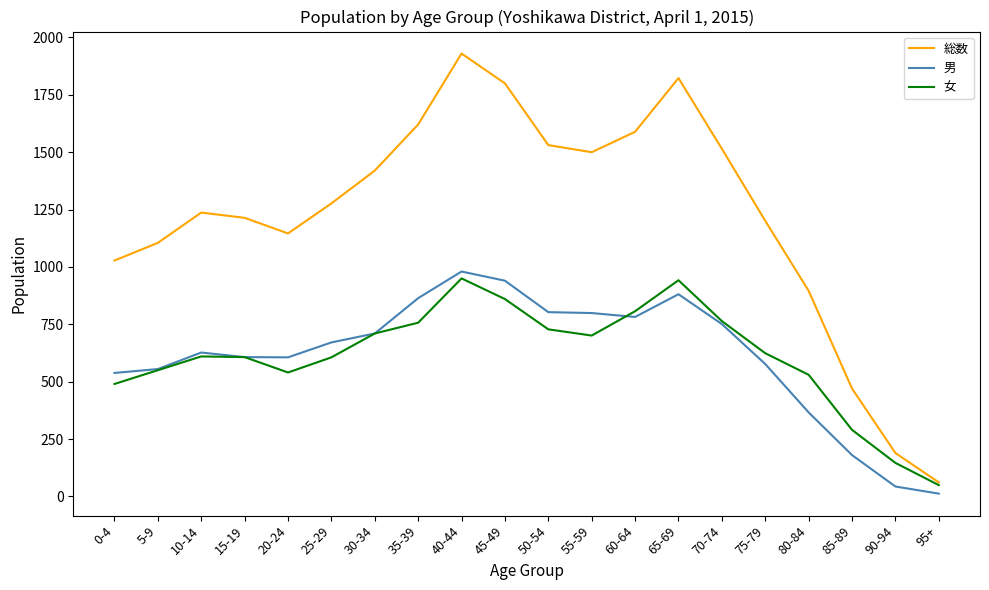

Which category has the highest value across all series?

40-44